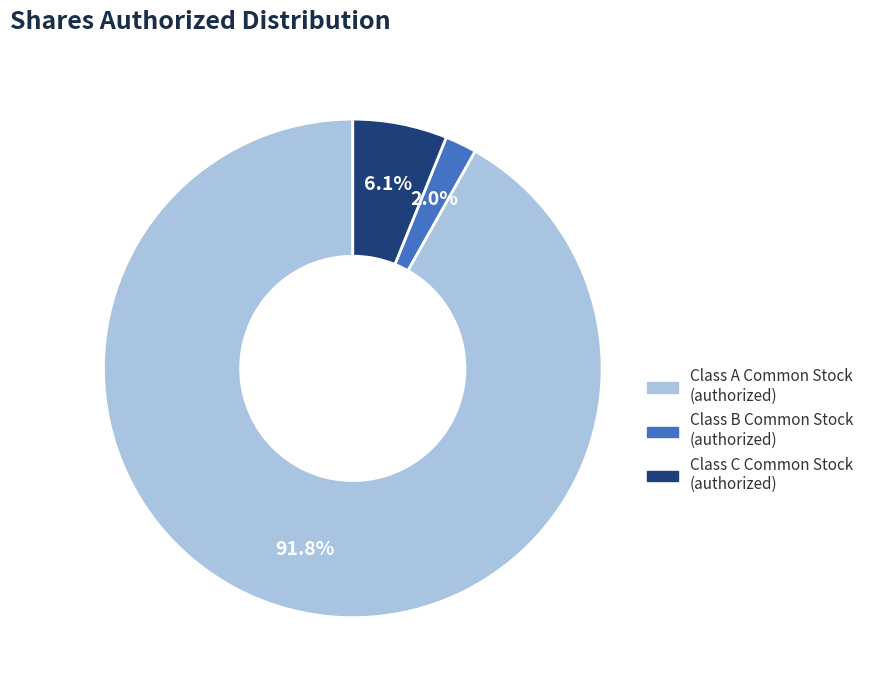

Is there a majority slice in this chart?

Yes